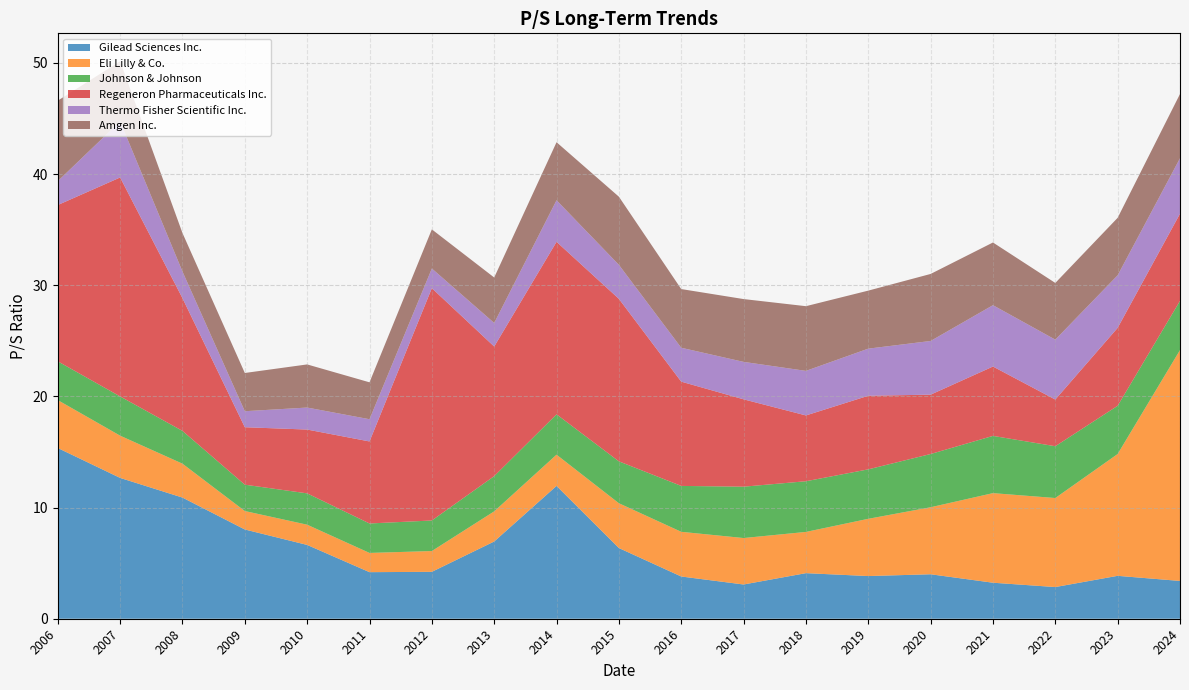

Reading left to right, transcribe all the data shown in this chart.

Gilead Sciences Inc.: 2006-03-03=15.4	2007-02-27=12.7	2008-02-27=10.9	2009-02-27=8.0	2010-03-01=6.6	2011-02-28=4.2	2012-02-23=4.2	2013-02-27=7.0	2014-02-25=11.9	2015-02-25=6.4	2016-02-24=3.8	2017-02-27=3.1	2018-02-27=4.1	2019-02-26=3.8	2020-02-25=4.0	2021-02-25=3.2	2022-02-23=2.9	2023-02-22=3.9	2024-02-23=3.4
Eli Lilly & Co.: 2006-03-03=4.3	2007-02-27=3.8	2008-02-27=3.0	2009-02-27=1.7	2010-03-01=1.8	2011-02-28=1.7	2012-02-23=1.9	2013-02-27=2.7	2014-02-25=2.8	2015-02-25=4.0	2016-02-24=4.0	2017-02-27=4.2	2018-02-27=3.7	2019-02-26=5.2	2020-02-25=6.0	2021-02-25=8.1	2022-02-23=8.0	2023-02-22=11.0	2024-02-23=20.8
Johnson & Johnson: 2006-03-03=3.5	2007-02-27=3.5	2008-02-27=3.0	2009-02-27=2.4	2010-03-01=2.8	2011-02-28=2.6	2012-02-23=2.8	2013-02-27=3.2	2014-02-25=3.6	2015-02-25=3.8	2016-02-24=4.1	2017-02-27=4.6	2018-02-27=4.6	2019-02-26=4.5	2020-02-25=4.8	2021-02-25=5.2	2022-02-23=4.7	2023-02-22=4.3	2024-02-23=4.4
Regeneron Pharmaceuticals Inc.: 2006-03-03=14.1	2007-02-27=19.7	2008-02-27=11.9	2009-02-27=5.2	2010-03-01=5.7	2011-02-28=7.4	2012-02-23=20.9	2013-02-27=11.7	2014-02-25=15.5	2015-02-25=14.6	2016-02-24=9.4	2017-02-27=7.9	2018-02-27=5.9	2019-02-26=6.6	2020-02-25=5.3	2021-02-25=6.2	2022-02-23=4.2	2023-02-22=7.0	2024-02-23=7.8
Thermo Fisher Scientific Inc.: 2006-03-03=2.1	2007-02-27=5.0	2008-02-27=2.4	2009-02-27=1.4	2010-03-01=2.0	2011-02-28=2.0	2012-02-23=1.8	2013-02-27=2.1	2014-02-25=3.7	2015-02-25=3.1	2016-02-24=3.0	2017-02-27=3.4	2018-02-27=4.0	2019-02-26=4.2	2020-02-25=4.8	2021-02-25=5.5	2022-02-23=5.4	2023-02-22=4.7	2024-02-23=5.0
Amgen Inc.: 2006-03-03=7.2	2007-02-27=5.4	2008-02-27=3.5	2009-02-27=3.4	2010-03-01=3.9	2011-02-28=3.3	2012-02-23=3.5	2013-02-27=4.1	2014-02-25=5.2	2015-02-25=6.1	2016-02-24=5.3	2017-02-27=5.7	2018-02-27=5.8	2019-02-26=5.2	2020-02-25=6.0	2021-02-25=5.6	2022-02-23=5.1	2023-02-22=5.2	2024-02-23=5.8